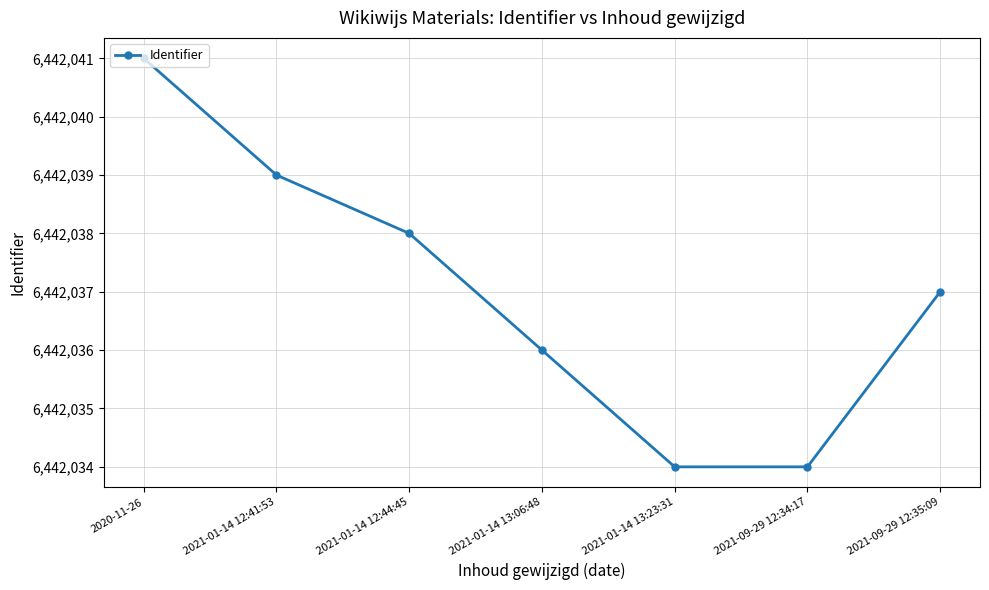

Reading left to right, what are all the values shown in this chart?

2020-11-26=6442041	2021-01-14 12:41:53=6442039	2021-01-14 12:44:45=6442038	2021-01-14 13:06:48=6442036	2021-01-14 13:23:31=6442034	2021-09-29 12:34:17=6442034	2021-09-29 12:35:09=6442037